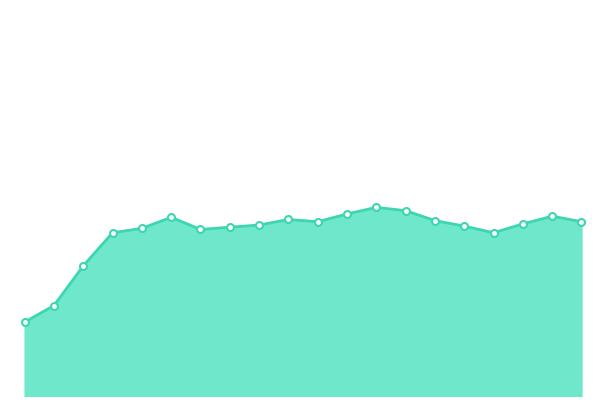

What is the difference between the maximum and minimum values?

10.4